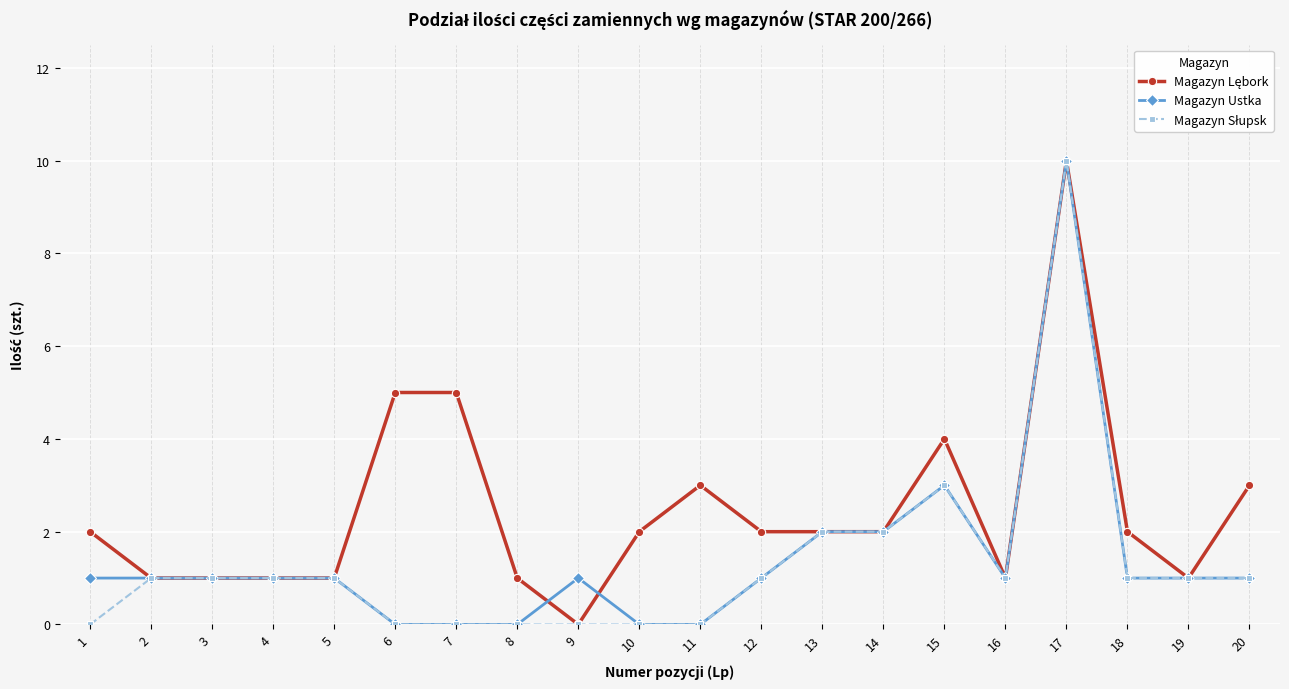

The value of Magazyn Ustka at 6 is 0. True or false?

True